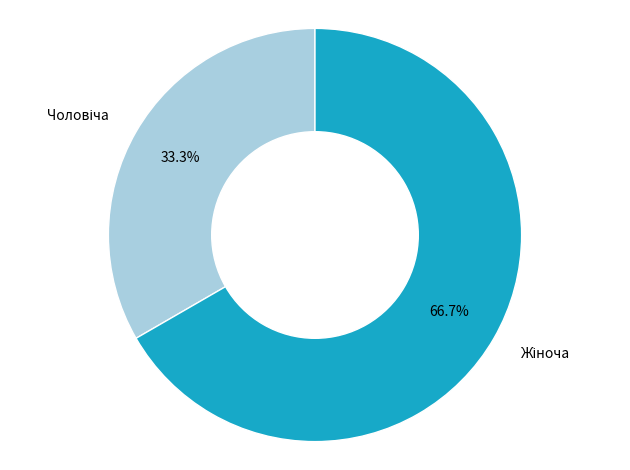

Does any single category account for the majority?

Yes